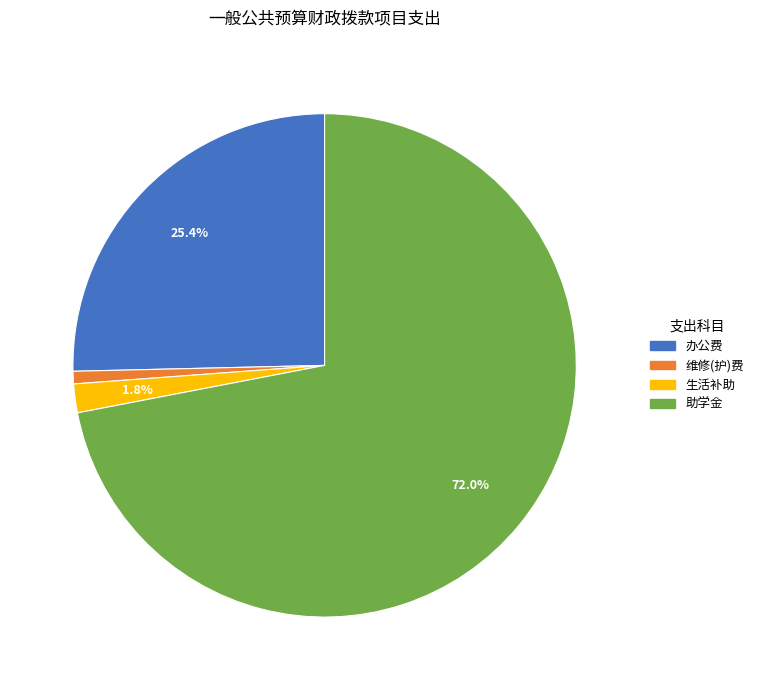

Is there any slice that represents more than half of the pie?

Yes